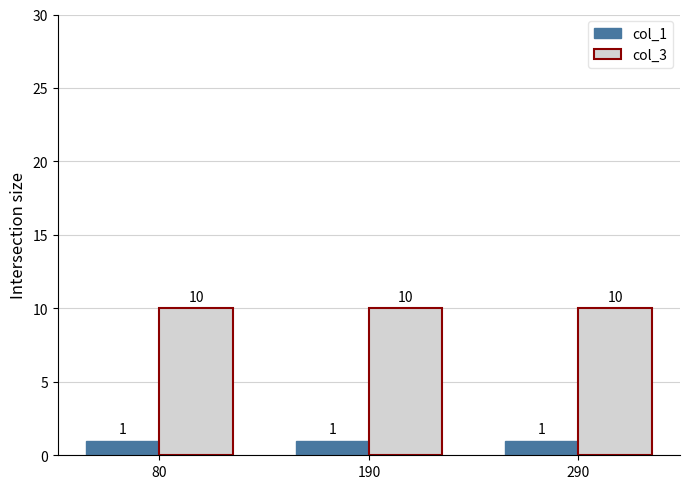

What is the greatest value displayed?

10